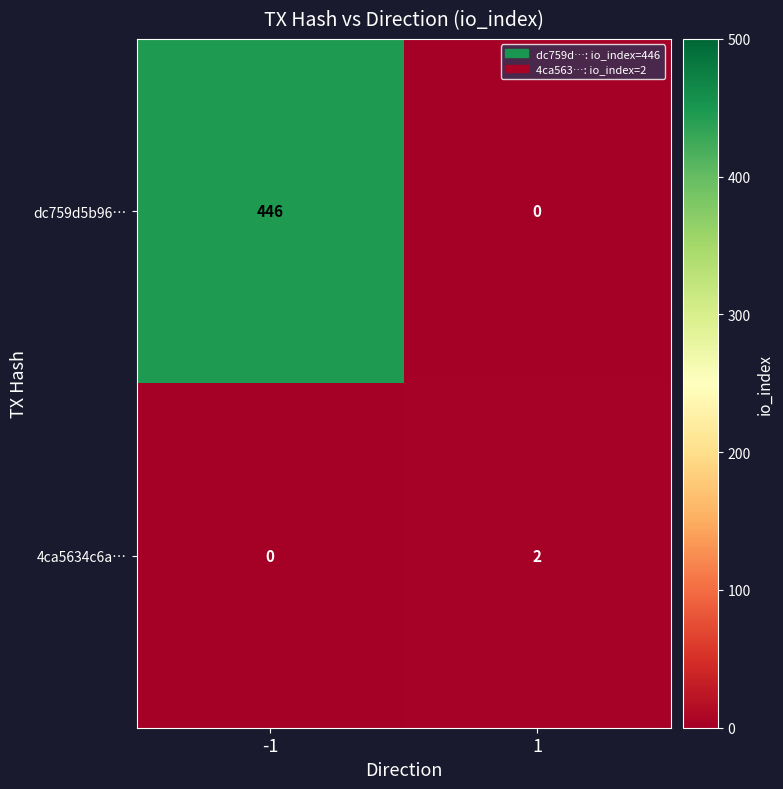

What is the greatest value displayed?

446